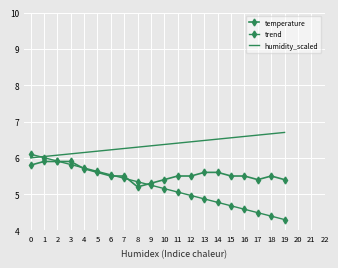

Rank the series by their average value, from lowest to highest.

trend, temperature, humidity_scaled